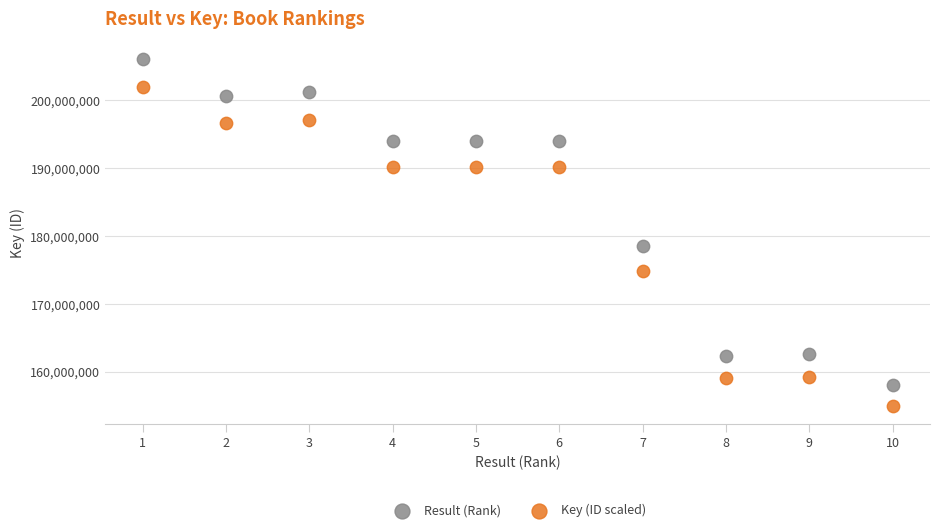

Which series has the largest Y range (max minus min)?

Result (Rank)